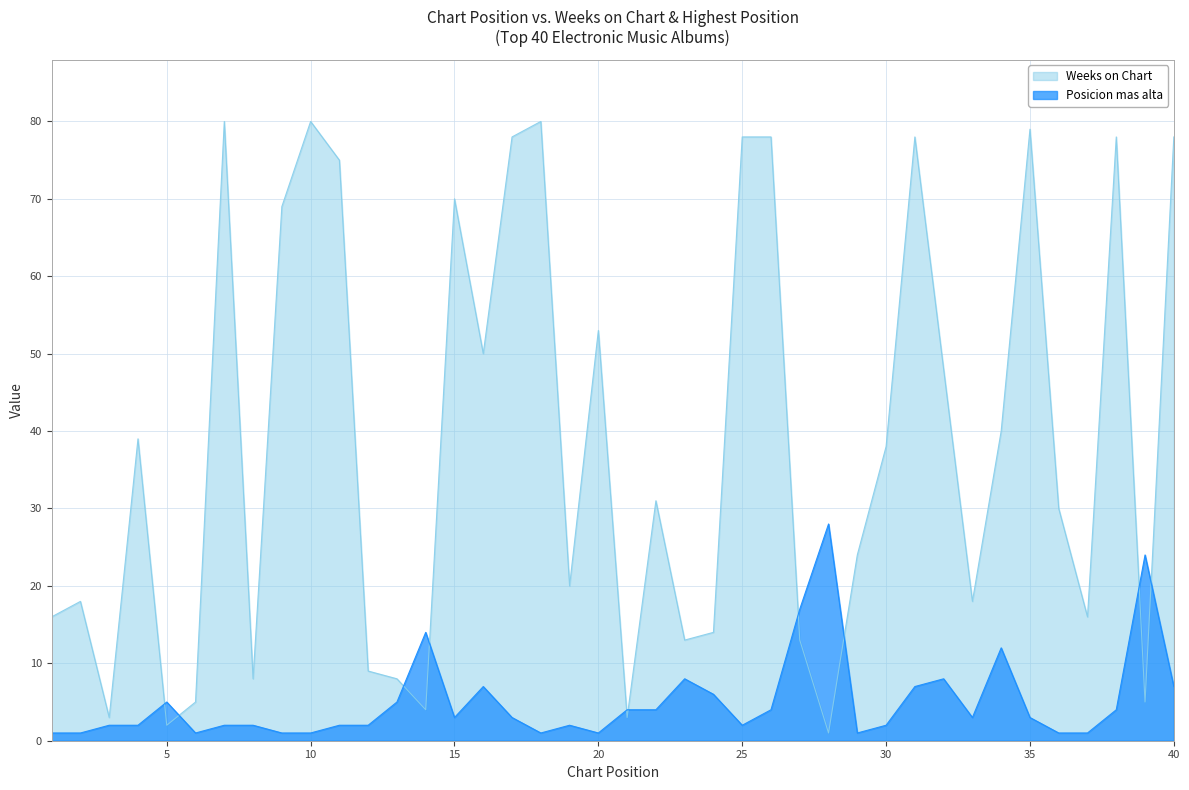

At which label does Posicion mas alta reach its peak?

28